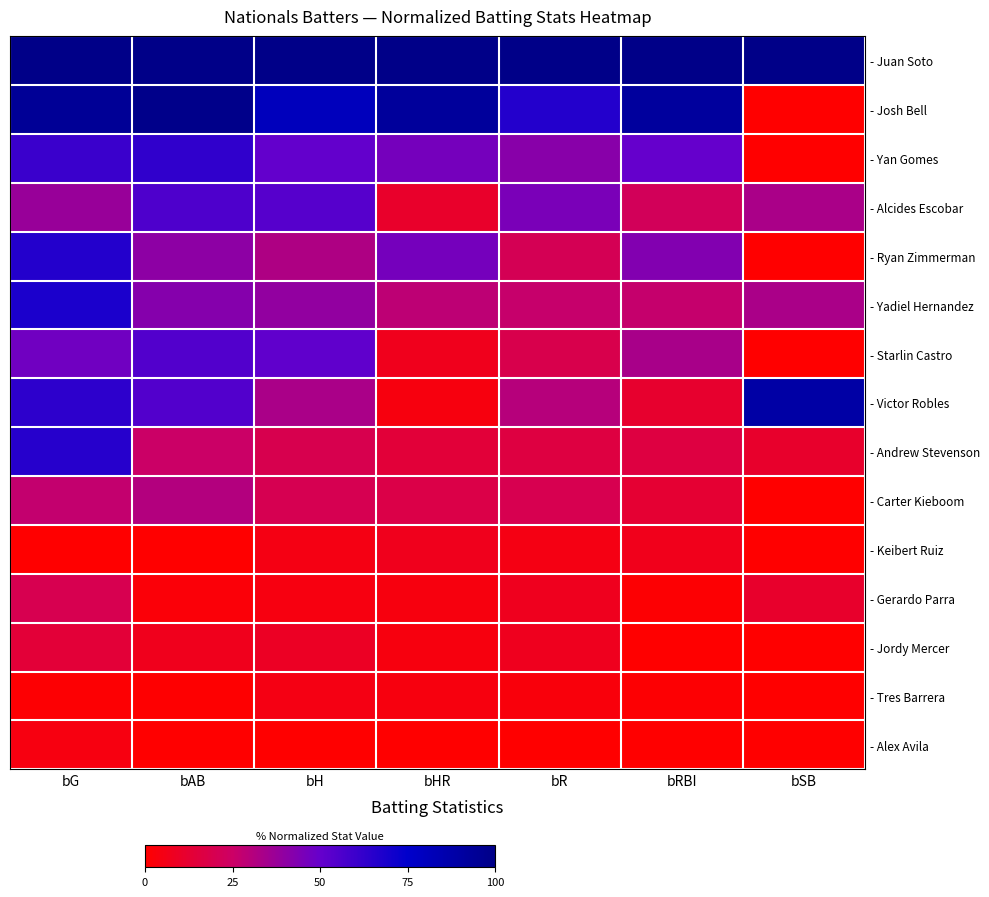

Reading left to right, what are all the values shown in this chart?

- Juan Soto: bG=100.0	bAB=100.0	bH=100.0	bHR=100.0	bR=100.0	bRBI=100.0	bSB=100.0
- Josh Bell: bG=94.3	bAB=99.0	bH=80.7	bHR=92.9	bR=66.0	bRBI=91.9	bSB=0.0
- Yan Gomes: bG=60.7	bAB=63.0	bH=50.7	bHR=46.4	bR=41.5	bRBI=50.0	bSB=0.0
- Alcides Escobar: bG=37.7	bAB=55.8	bH=53.6	bHR=10.7	bR=45.3	bRBI=22.1	bSB=33.3
- Ryan Zimmerman: bG=66.4	bAB=40.3	bH=32.1	bHR=46.4	bR=20.8	bRBI=43.0	bSB=0.0
- Yadiel Hernandez: bG=68.0	bAB=42.5	bH=39.3	bHR=28.6	bR=26.4	bRBI=26.7	bSB=33.3
- Starlin Castro: bG=47.5	bAB=54.8	bH=51.4	bHR=7.1	bR=18.9	bRBI=33.7	bSB=0.0
- Victor Robles: bG=63.9	bAB=54.8	bH=33.6	bHR=3.6	bR=30.2	bRBI=11.6	bSB=88.9
- Andrew Stevenson: bG=65.6	bAB=25.1	bH=19.3	bHR=14.3	bR=16.0	bRBI=16.3	bSB=11.1
- Carter Kieboom: bG=27.0	bAB=31.2	bH=20.0	bHR=17.9	bR=19.8	bRBI=12.8	bSB=0.0
- Keibert Ruiz: bG=0.0	bAB=0.0	bH=5.0	bHR=7.1	bR=4.7	bRBI=7.0	bSB=0.0
- Gerardo Parra: bG=19.7	bAB=2.2	bH=4.3	bHR=3.6	bR=7.5	bRBI=1.2	bSB=11.1
- Jordy Mercer: bG=13.9	bAB=7.2	bH=9.3	bHR=3.6	bR=7.5	bRBI=0.0	bSB=0.0
- Tres Barrera: bG=0.8	bAB=0.7	bH=5.0	bHR=3.6	bR=2.8	bRBI=1.2	bSB=0.0
- Alex Avila: bG=4.1	bAB=0.2	bH=0.0	bHR=0.0	bR=0.0	bRBI=0.0	bSB=0.0